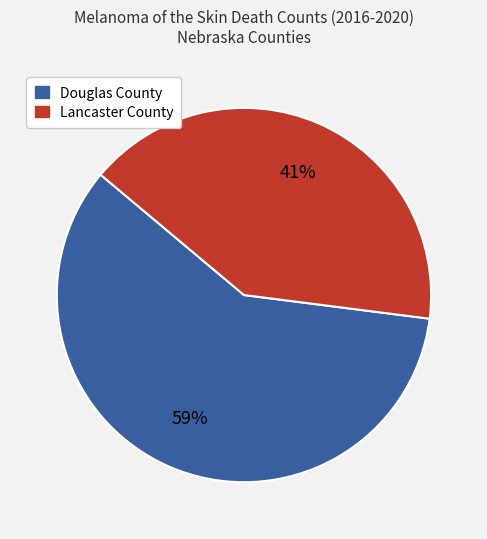

To the nearest percent, what is the combined percentage of Lancaster County and Douglas County?

100%